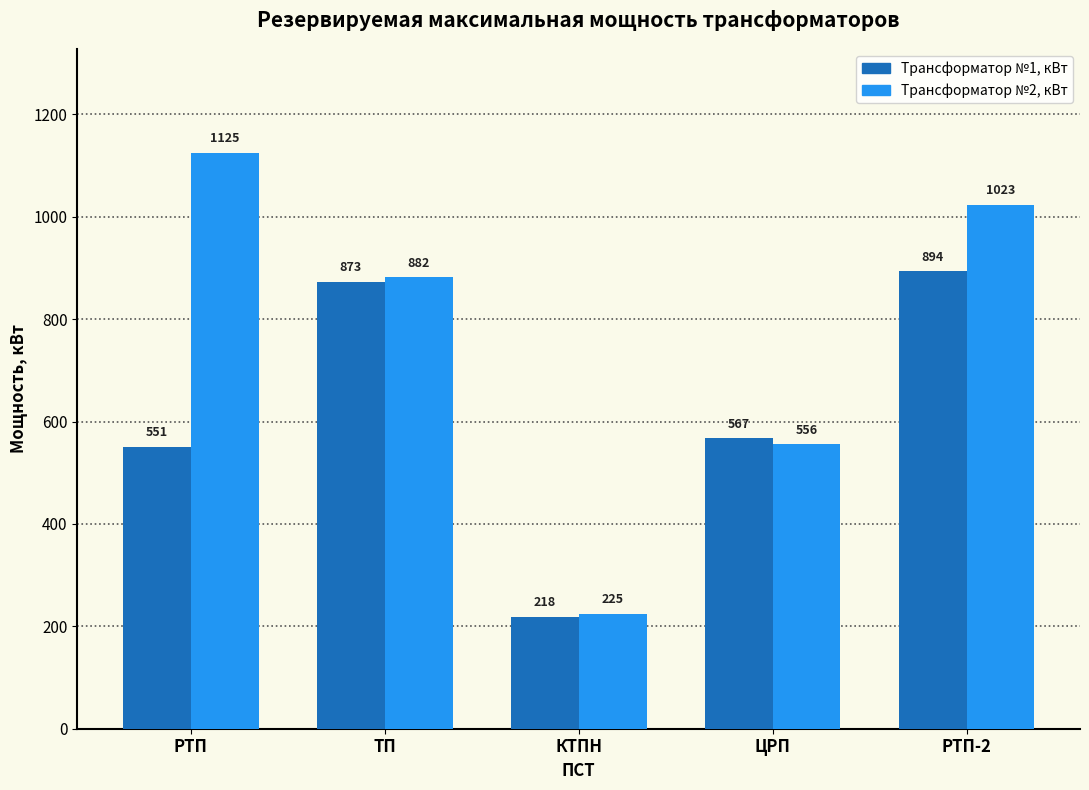

At which category is the sum across all series the highest?

РТП-2